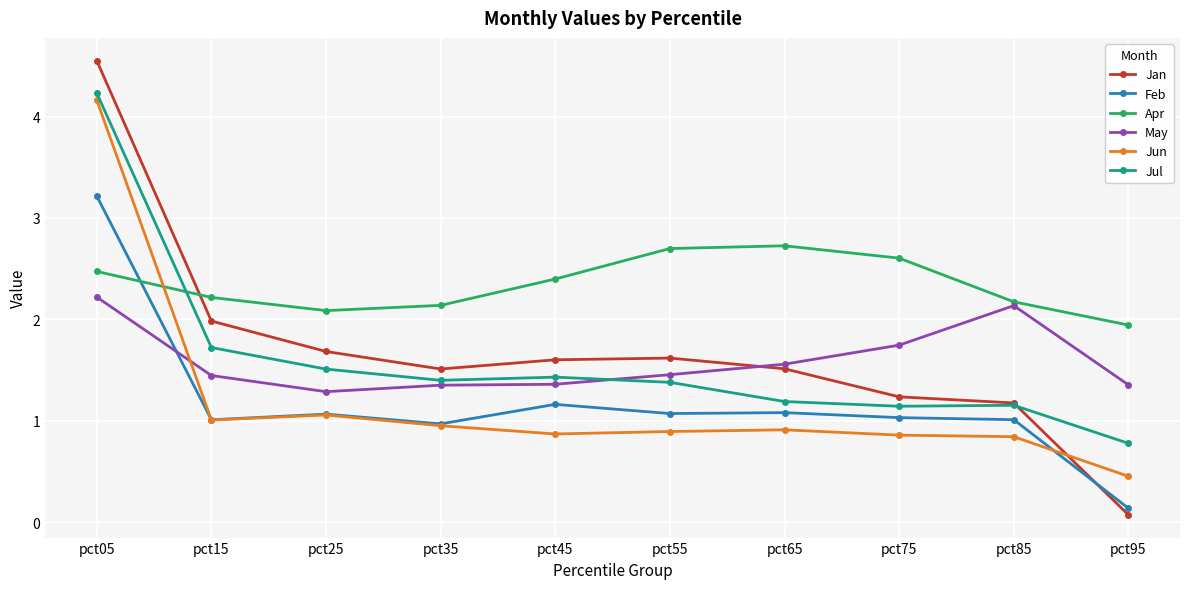

What is the difference between the Jul values at pct45 and pct55?

0.1